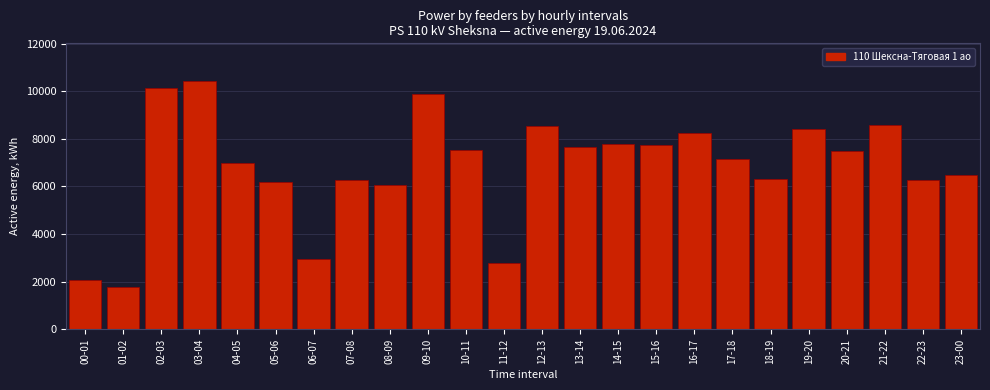

What is the sum of the values at 19-20 and 12-13?

16948.8